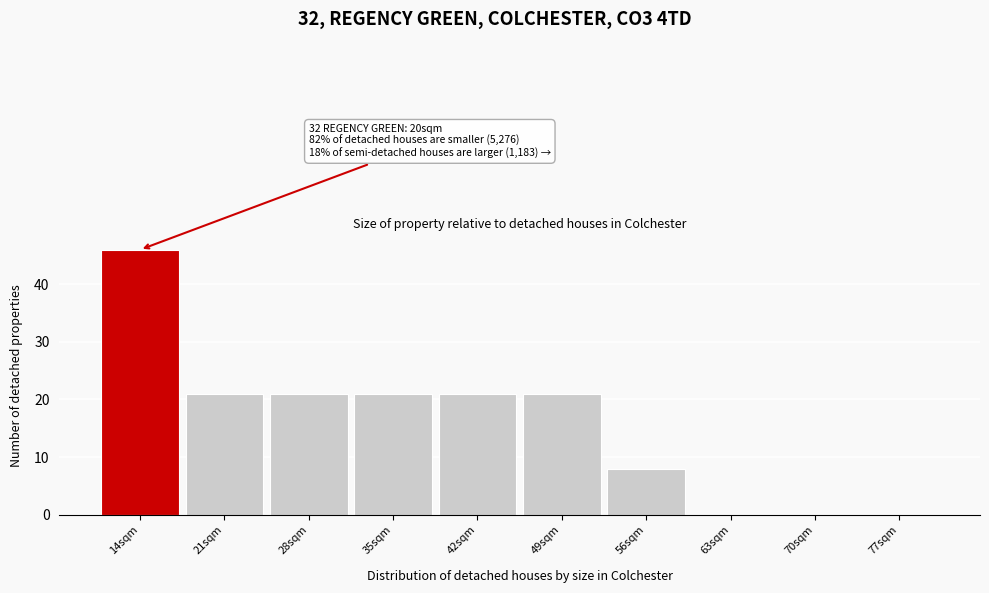

Reading left to right, what are all the values shown in this chart?

14sqm=46	21sqm=21	28sqm=21	35sqm=21	42sqm=21	49sqm=21	56sqm=8	63sqm=0	70sqm=0	77sqm=0